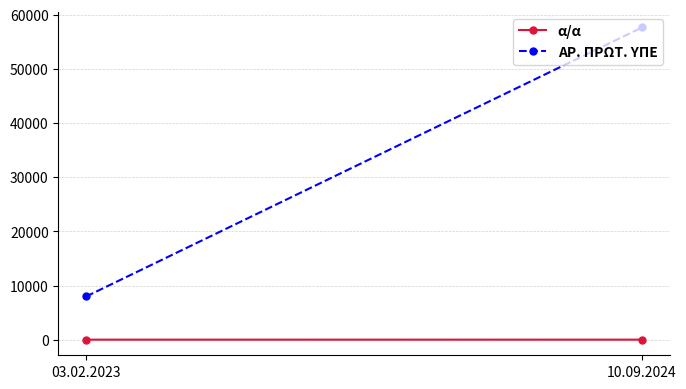

Reading left to right, list all the values displayed in this chart.

α/α: 1	2
ΑΡ. ΠΡΩΤ. ΥΠΕ: 7988	57663